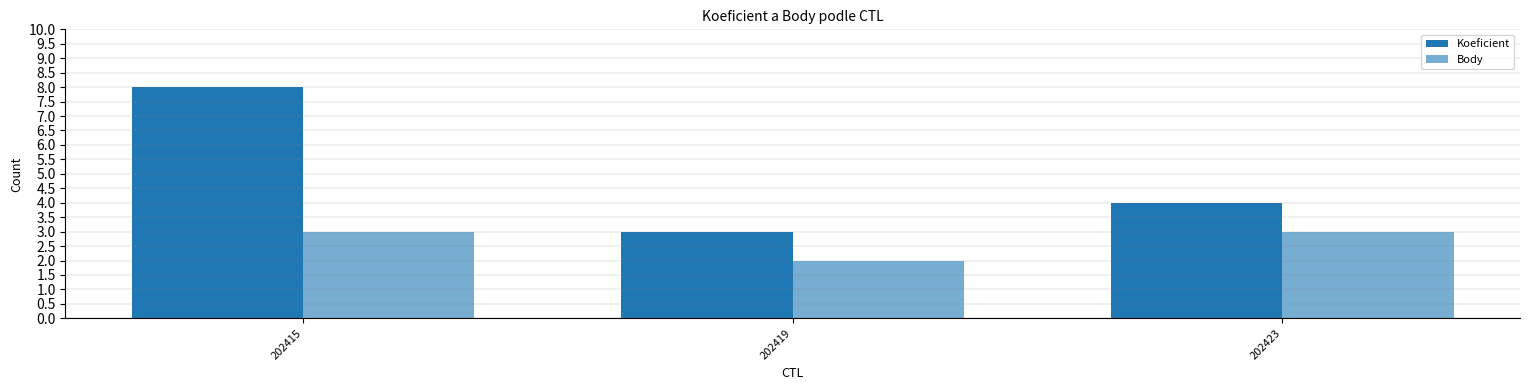

True or false: Body has a value of 3 at 202423.

True